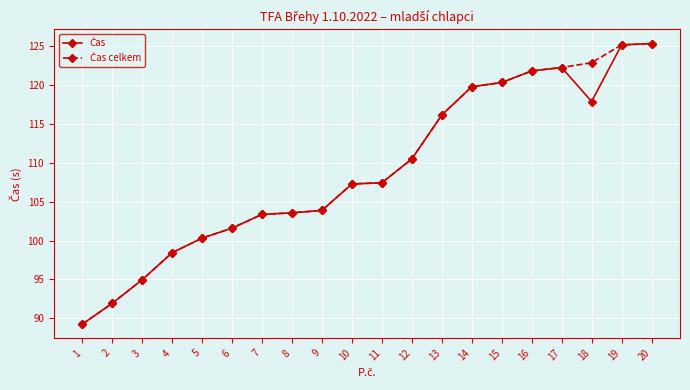

At how many categories does at least one series exceed 111?

8